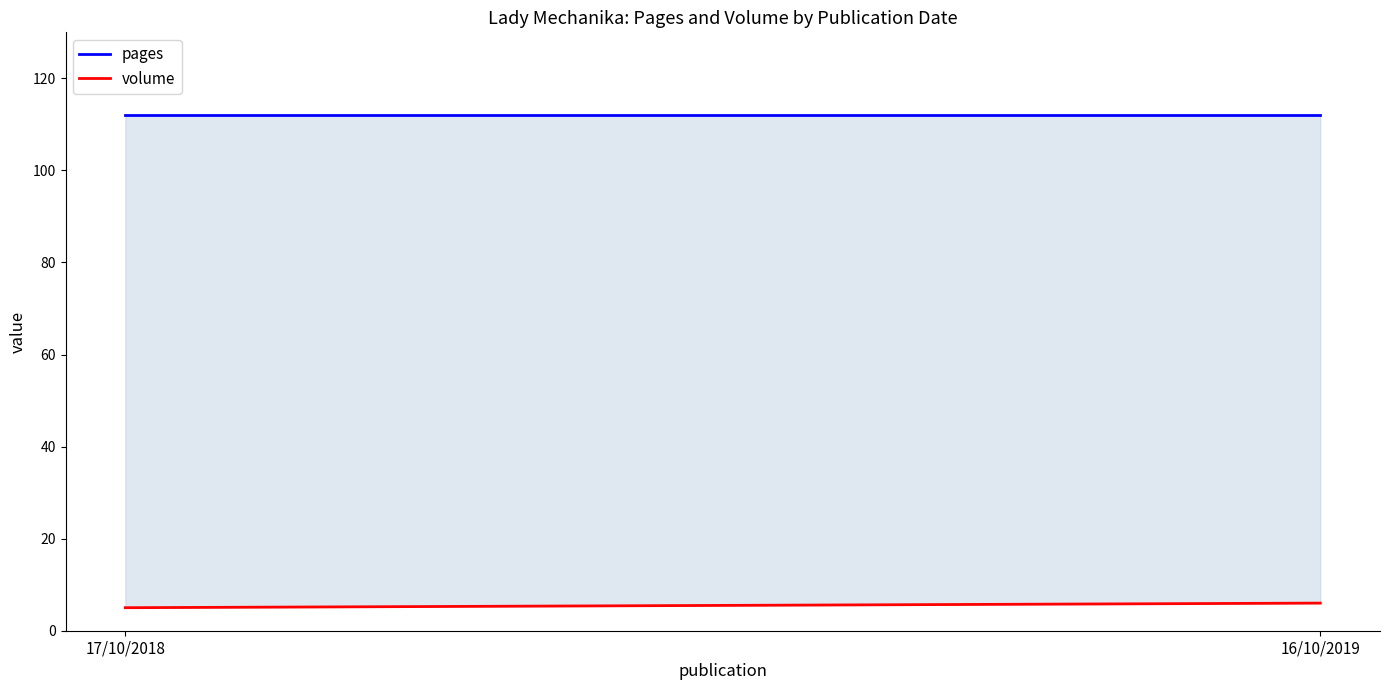

Between 17/10/2018 and 16/10/2019, which is larger?

17/10/2018